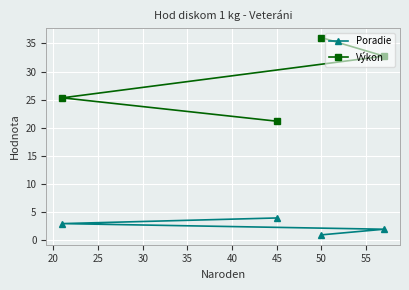

What is the total value across all series at 50?

37.0